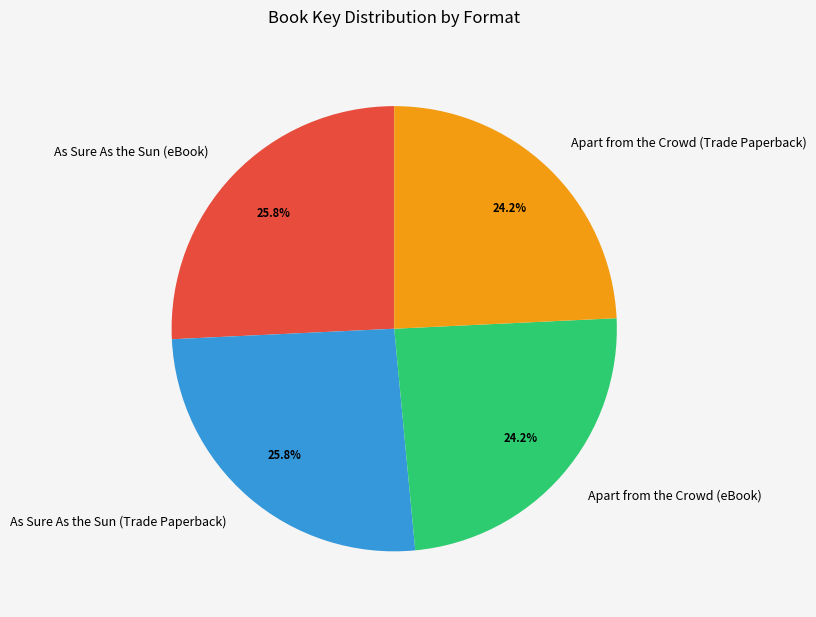

Is it true that As Sure As the Sun (Trade Paperback) is 19% of the pie?

False